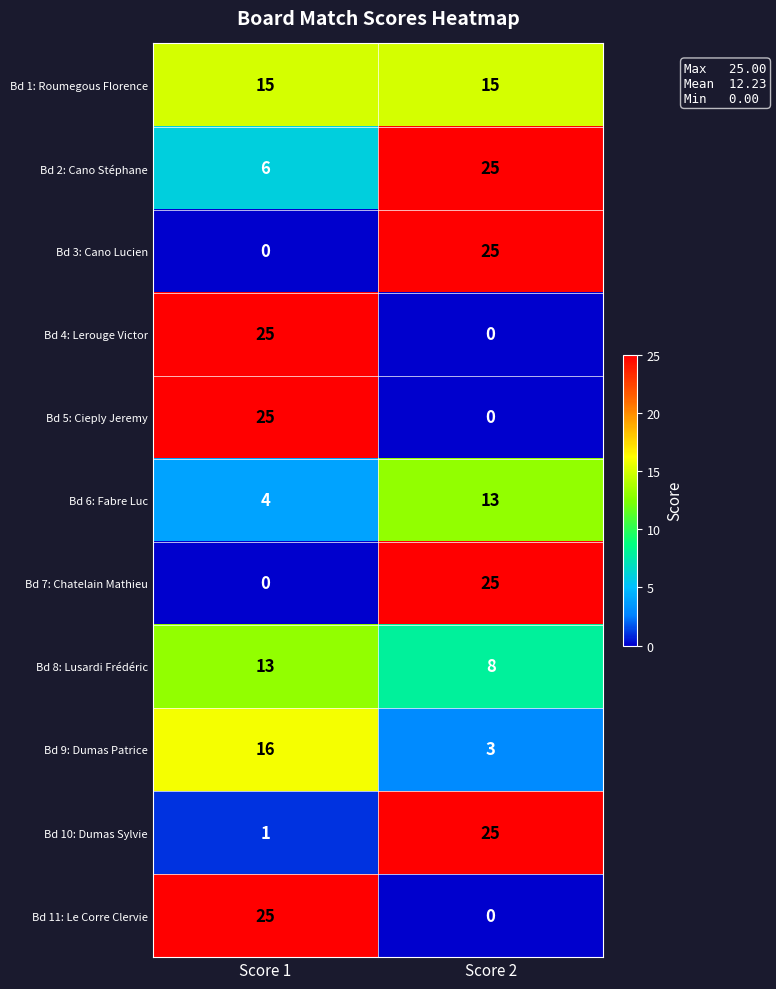

List the labels in order of Bd 5: Cieply Jeremy value, largest first.

Score 1, Score 2